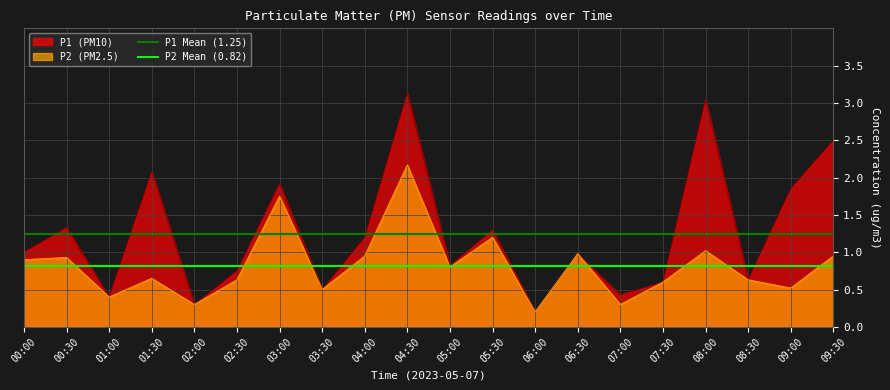

What is the value of the P2 Mean (0.82) point at the 1st from the left?

0.8